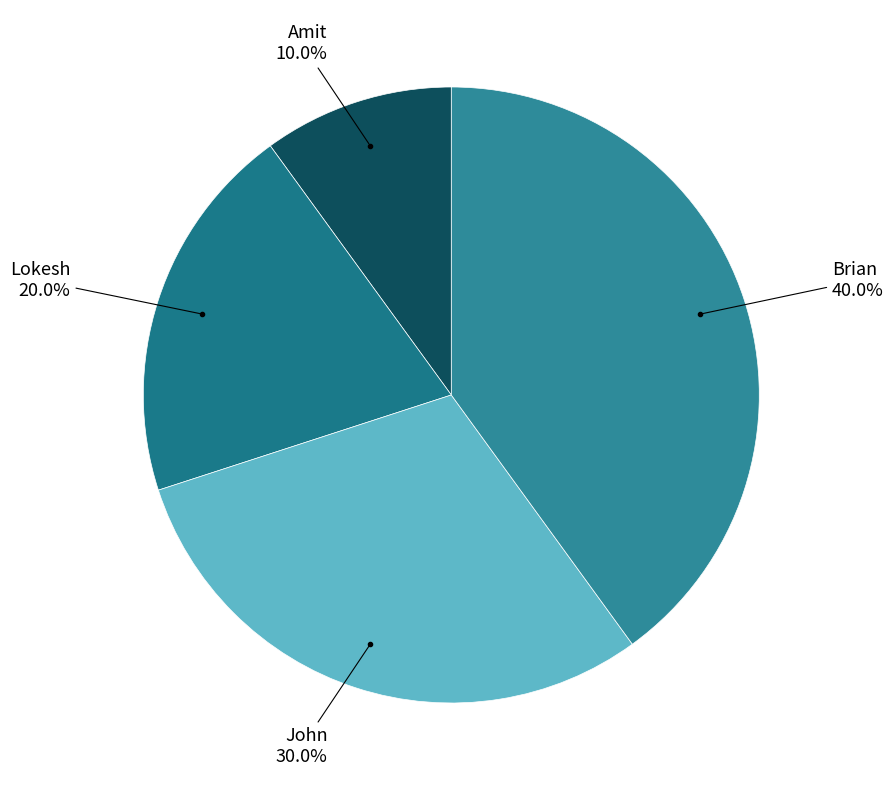

How many slices are in this pie chart?

4